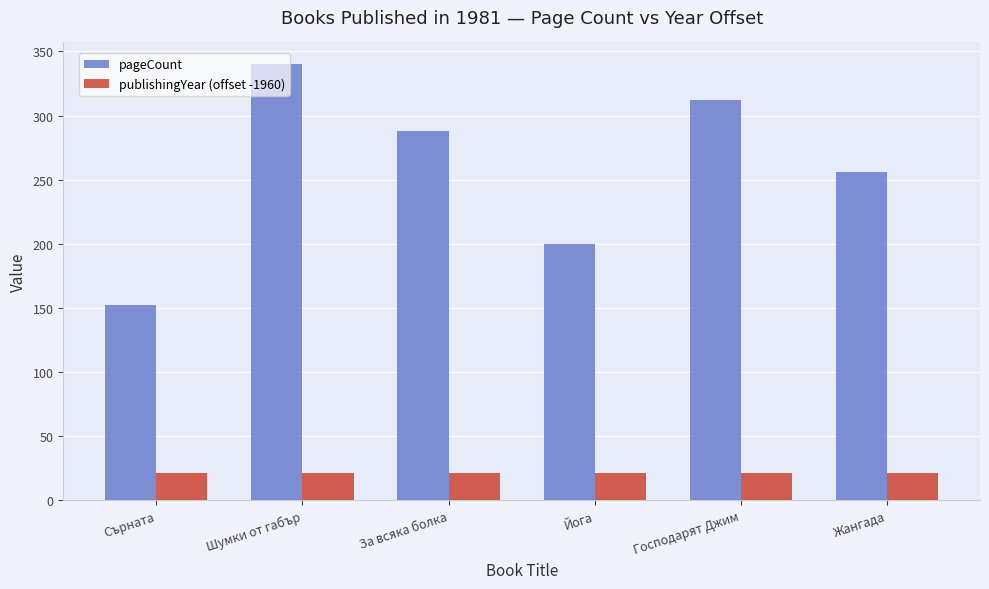

Rank the series at Йога from lowest to highest value.

publishingYear (offset -1960), pageCount